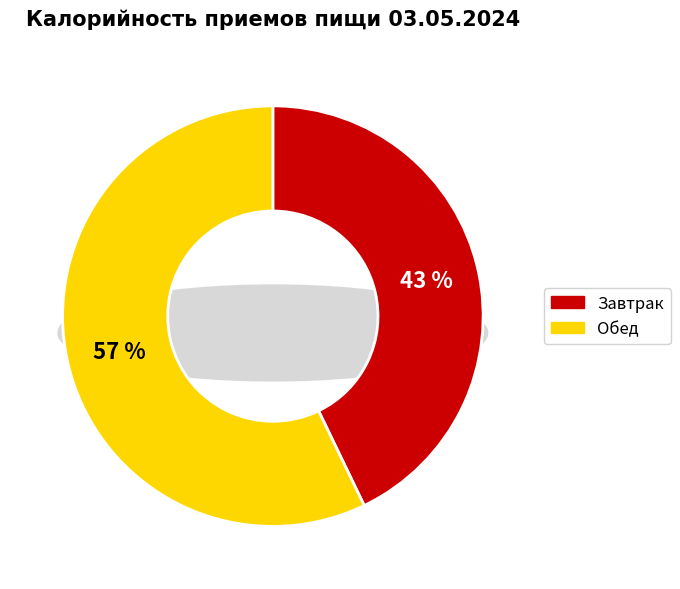

Does Завтрак account for over 50% of the chart?

No